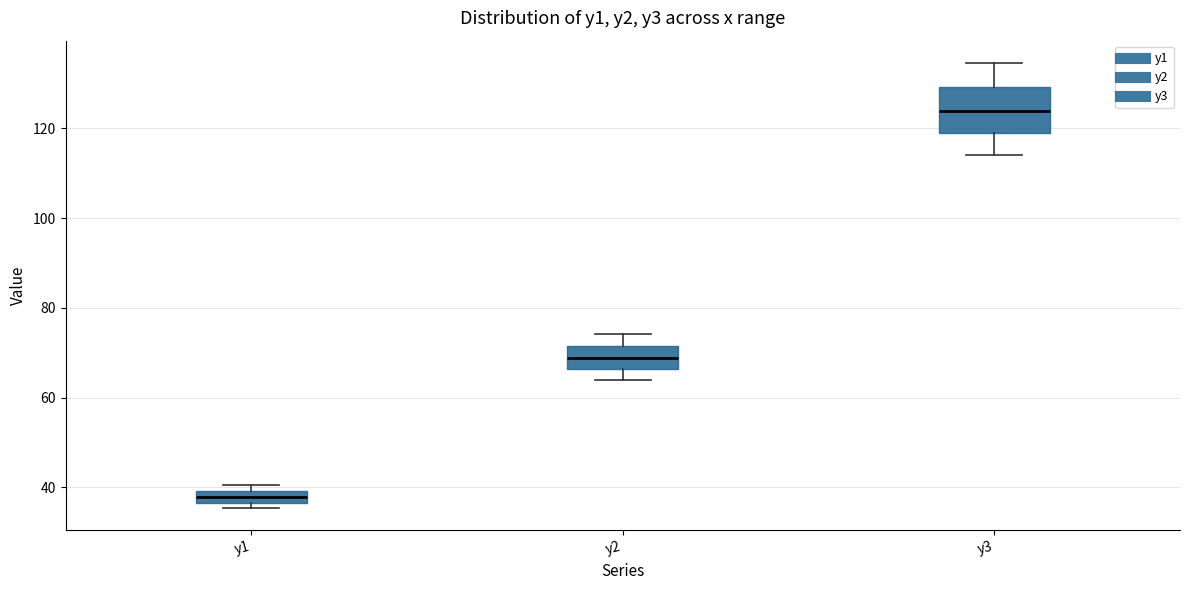

Where is the upper edge of the box for y2 on the y-axis? The values are not printed on the chart, so give them approximately, as read against the axis.

72